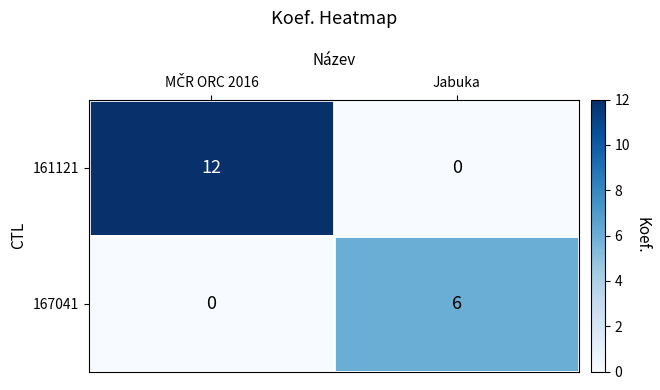

Reading left to right, transcribe all the data shown in this chart.

161121: 12	0
167041: 0	6